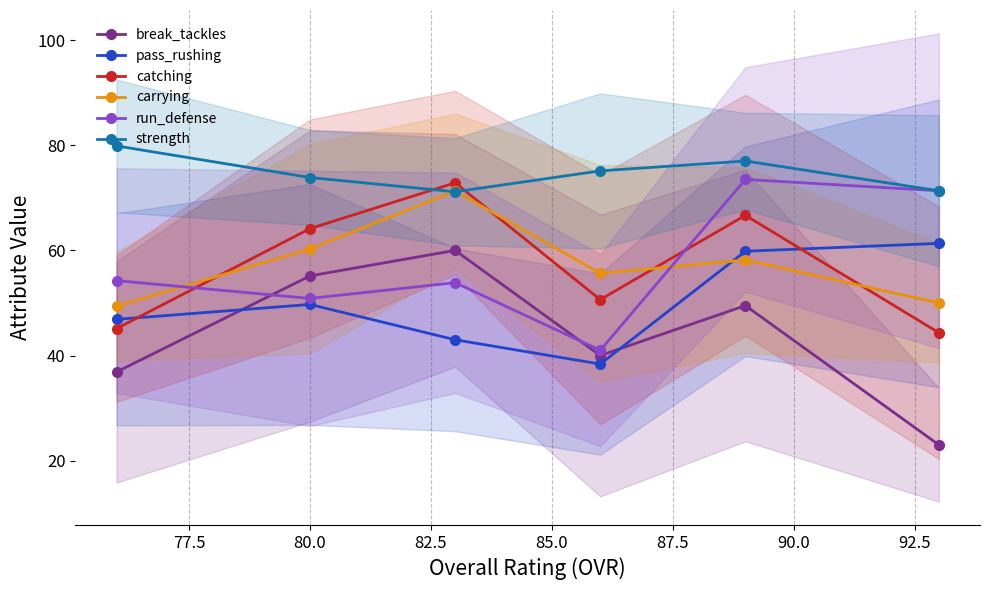

What is the value of the break_tackles point at the 3rd from the left?

60.0